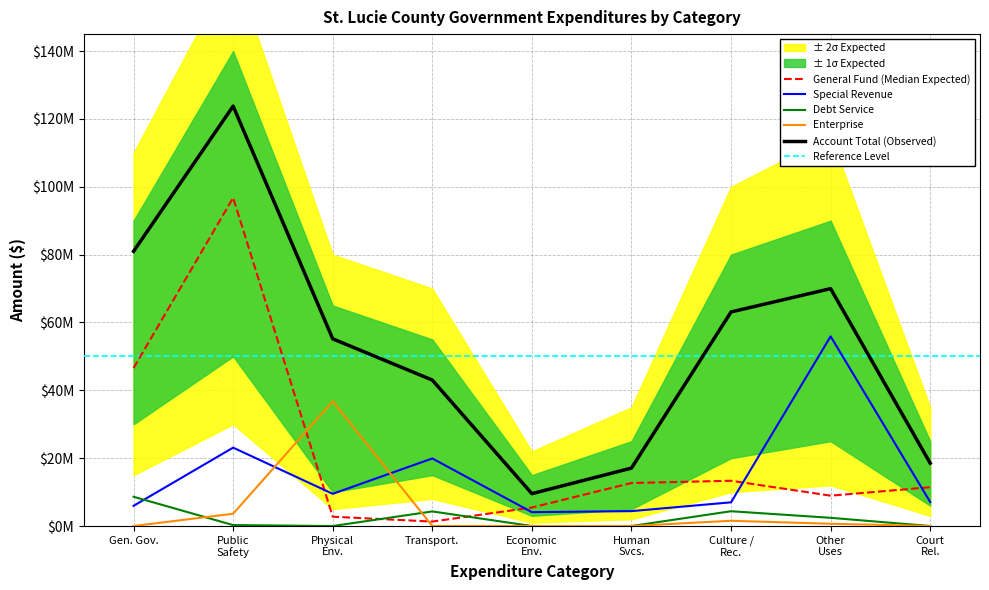

At which category does Debt Service reach its first local peak?

Transport.